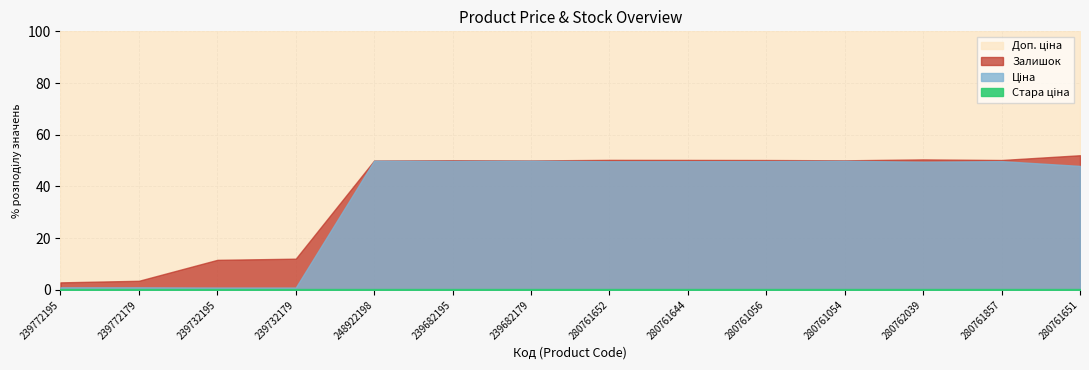

What is the highest value of the Доп. ціна series?

11055.0